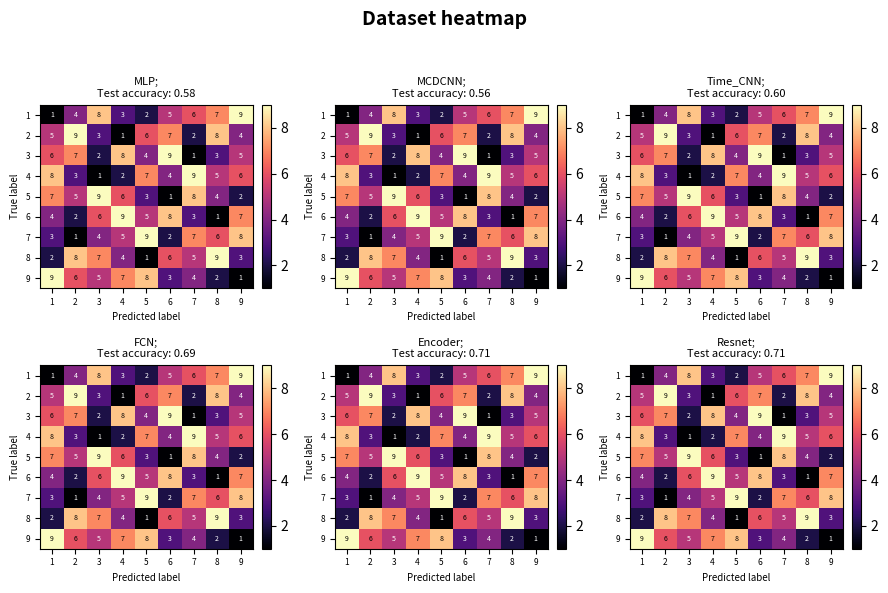

What is the total value across all series at 6?

45